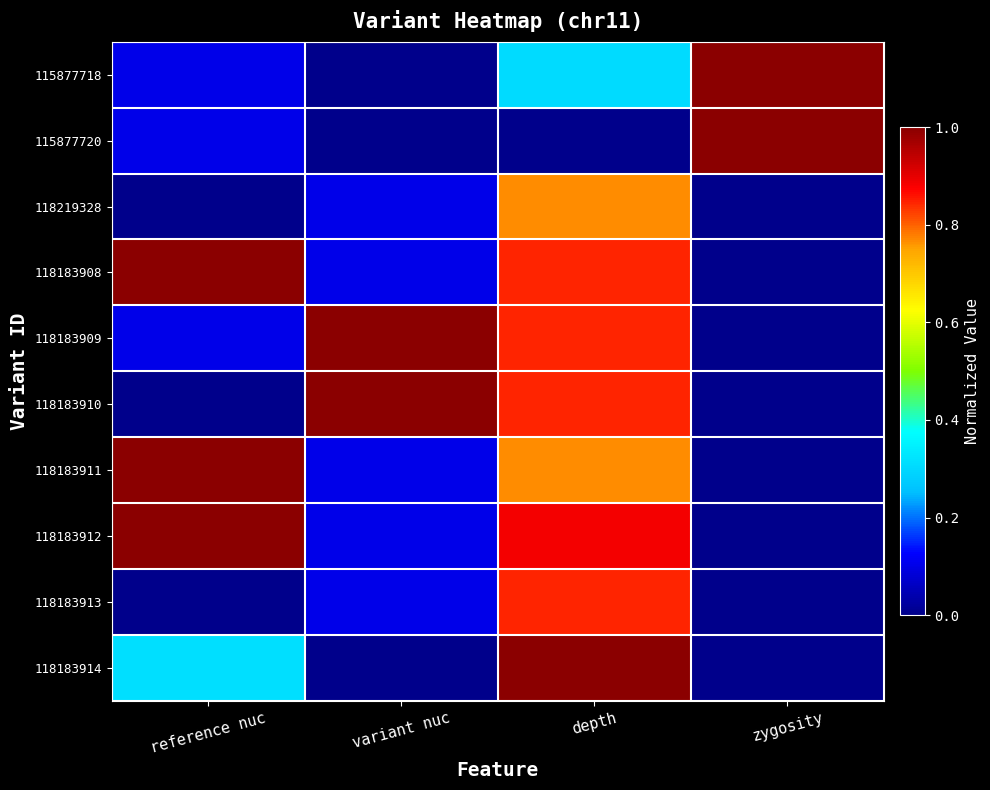

How many categories are shown in the chart?

4